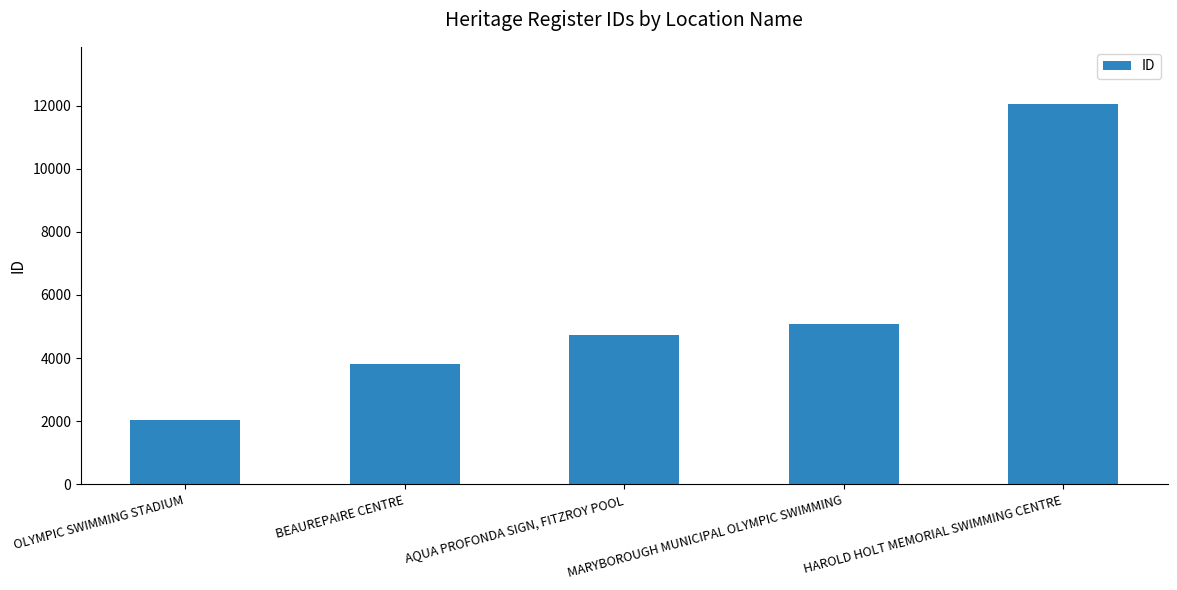

What is the value of the 2nd bar from the left?

3805